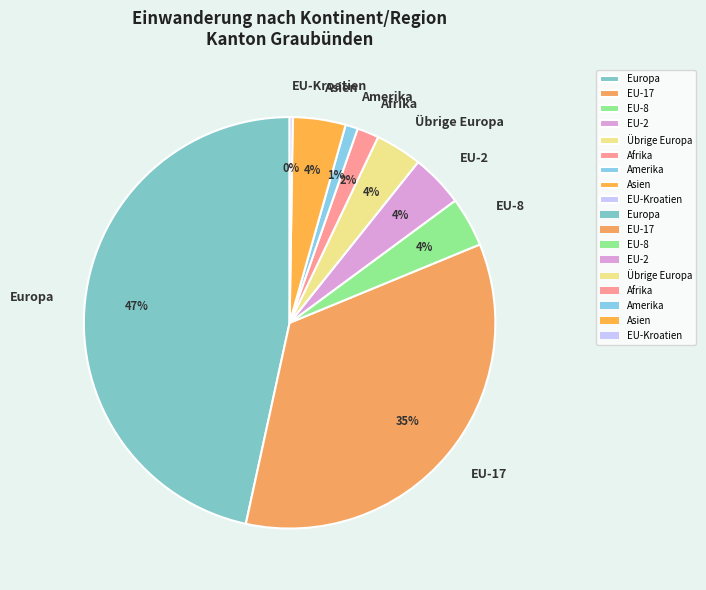

What percentage is the EU-17 slice, to the nearest percent?

35%